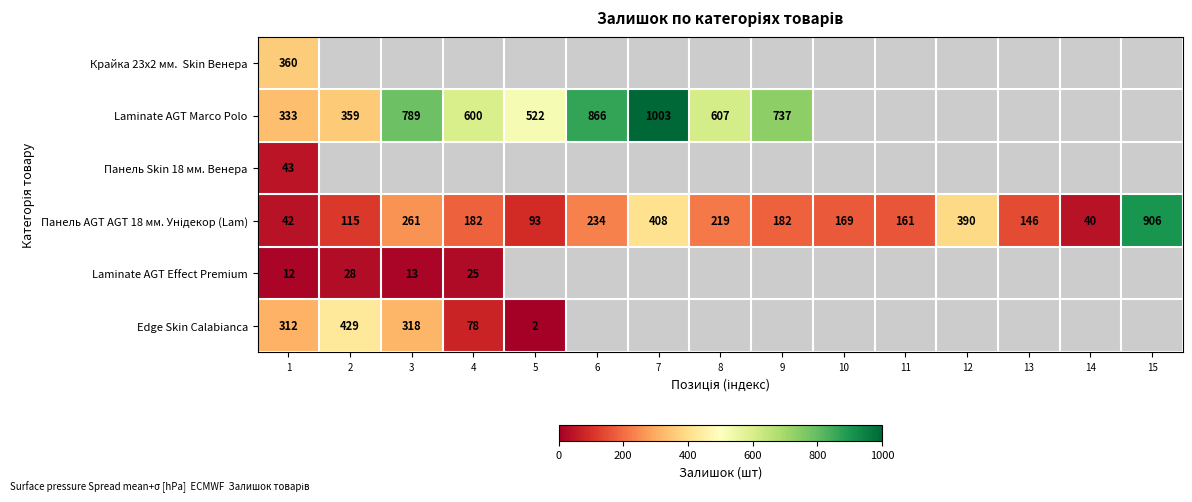

What is the difference between the Laminate AGT Marco Polo values at 8 and 1?

274